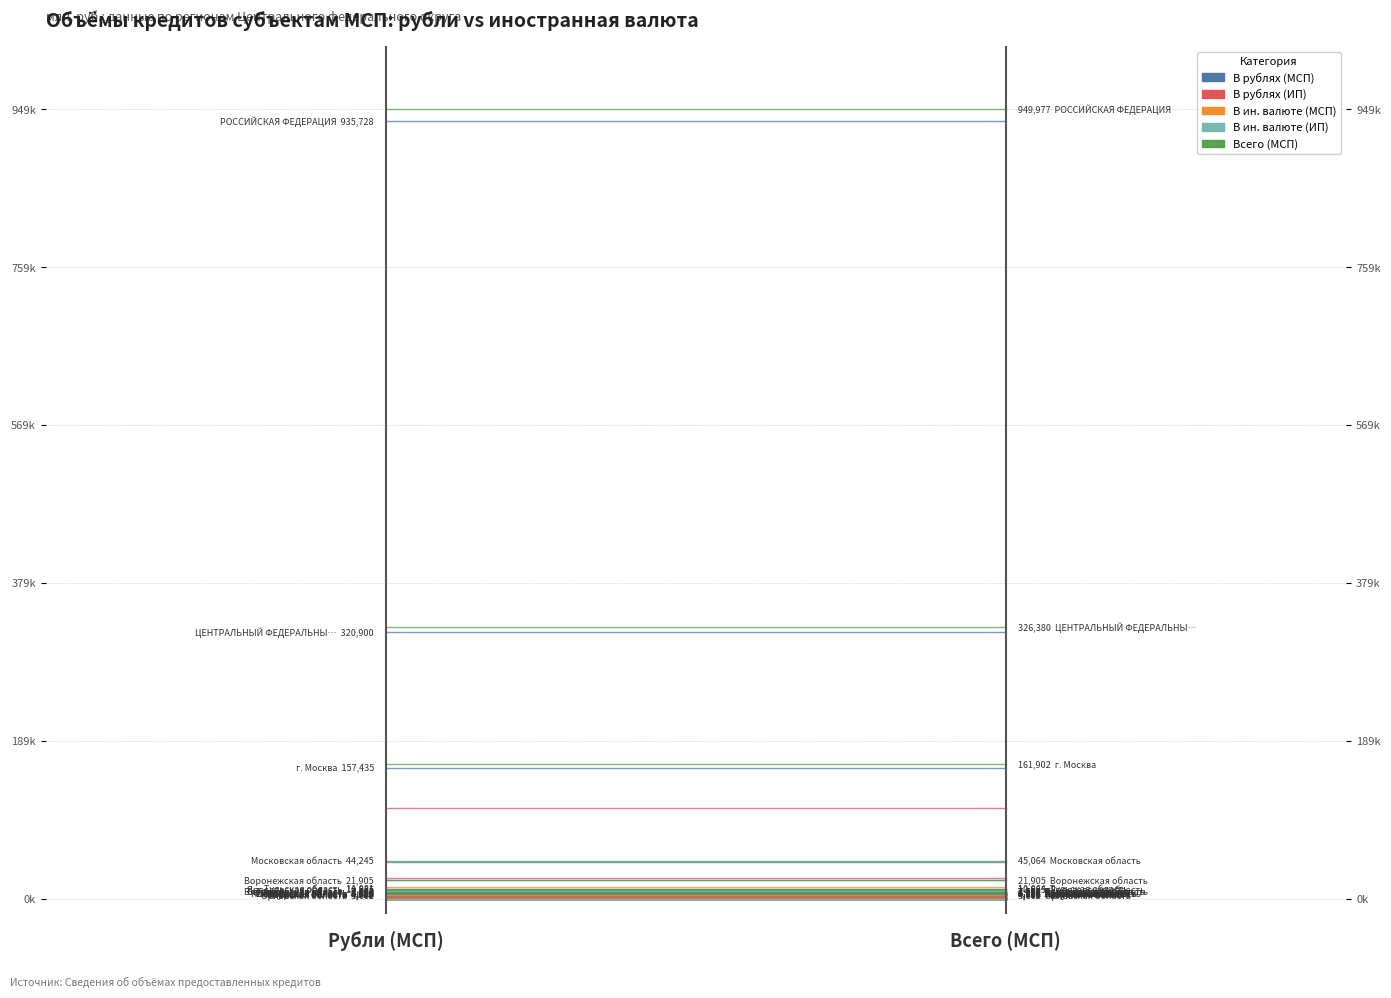

What is the sum of the В рублях (МСП) values at Всего (МСП) and Рубли (МСП)?

2.0